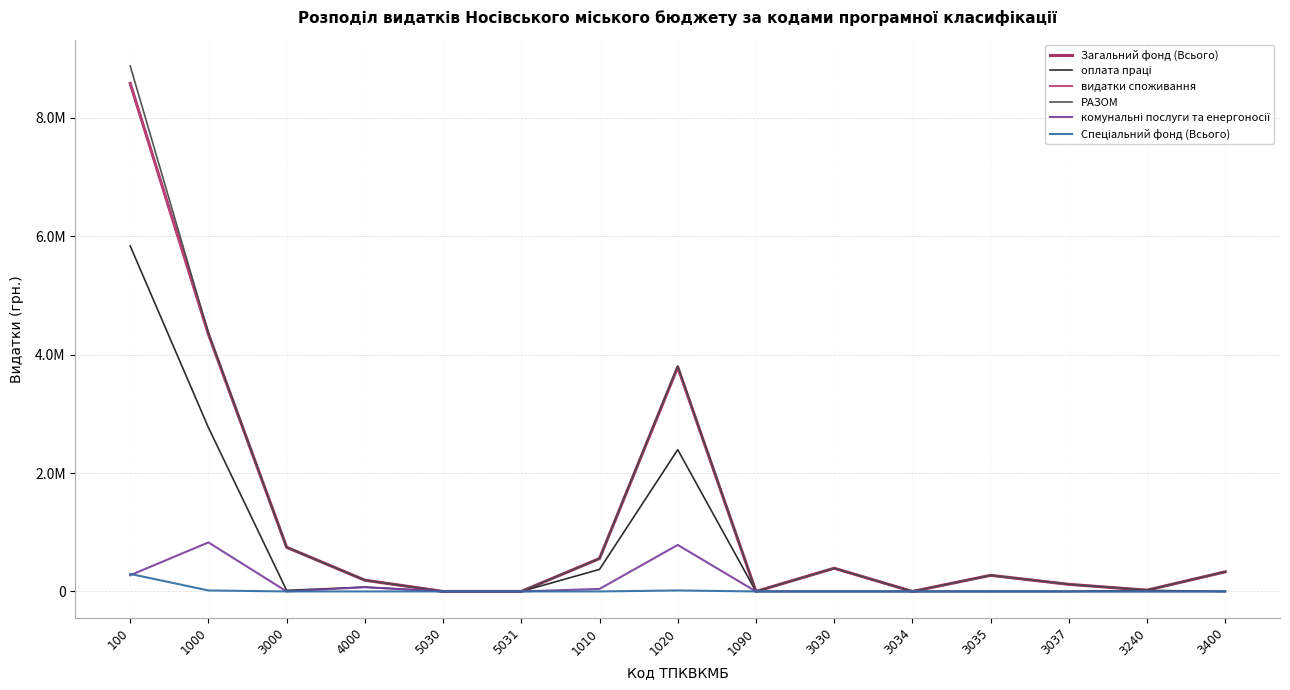

Does the chart display data point markers on the line(s)?

No